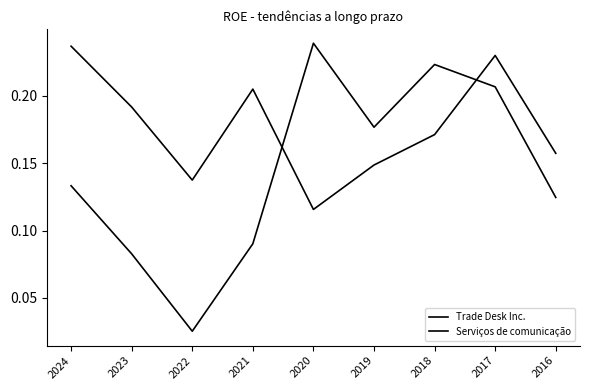

Count the number of data series in this chart.

2